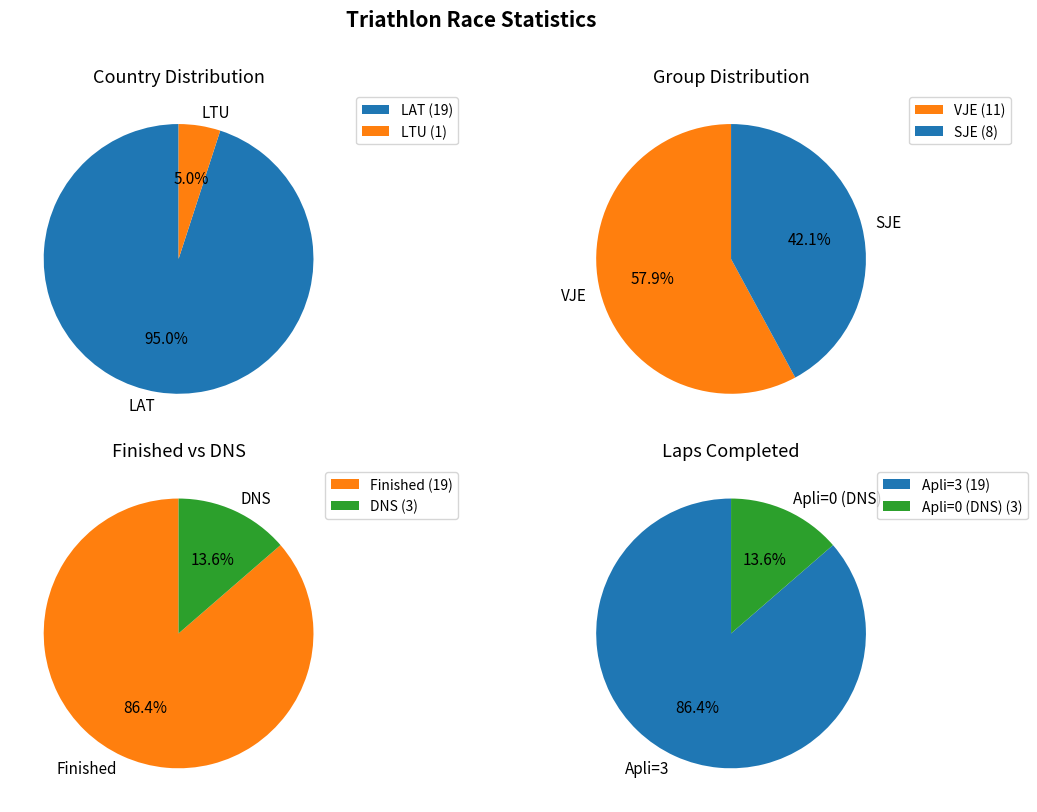

To the nearest percent, what is the average slice percentage?

50%